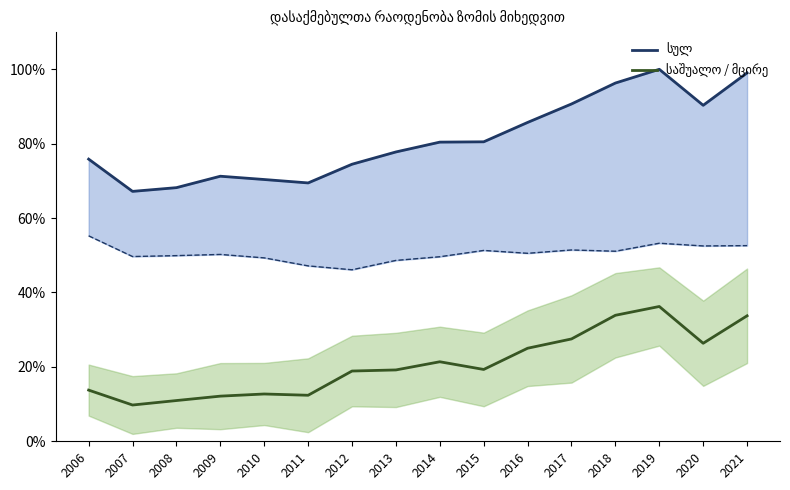

Which has a higher value, 2021 or 2017?

2021